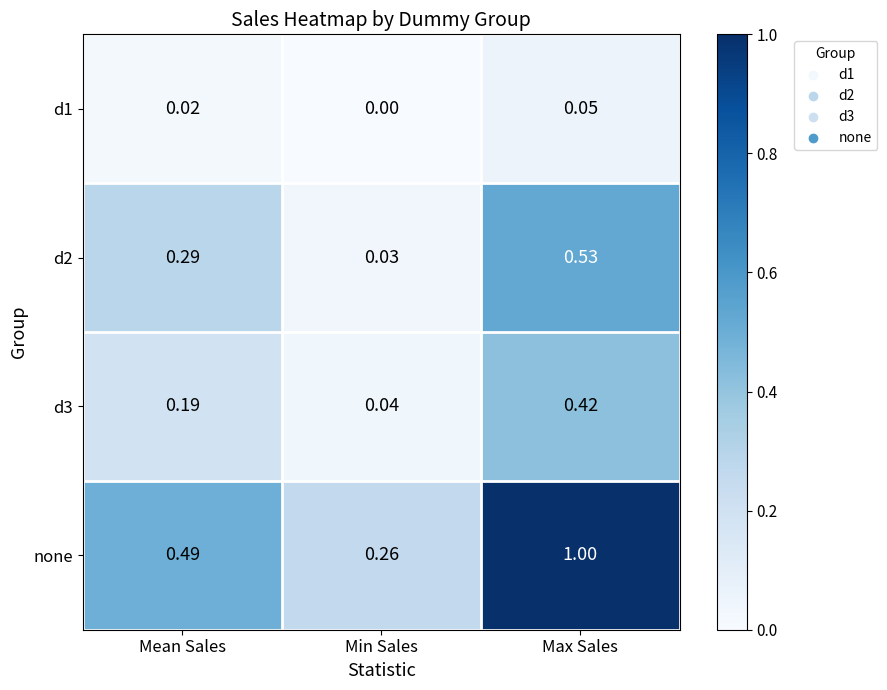

List the series in order of their peak value, lowest first.

d1, d3, d2, none